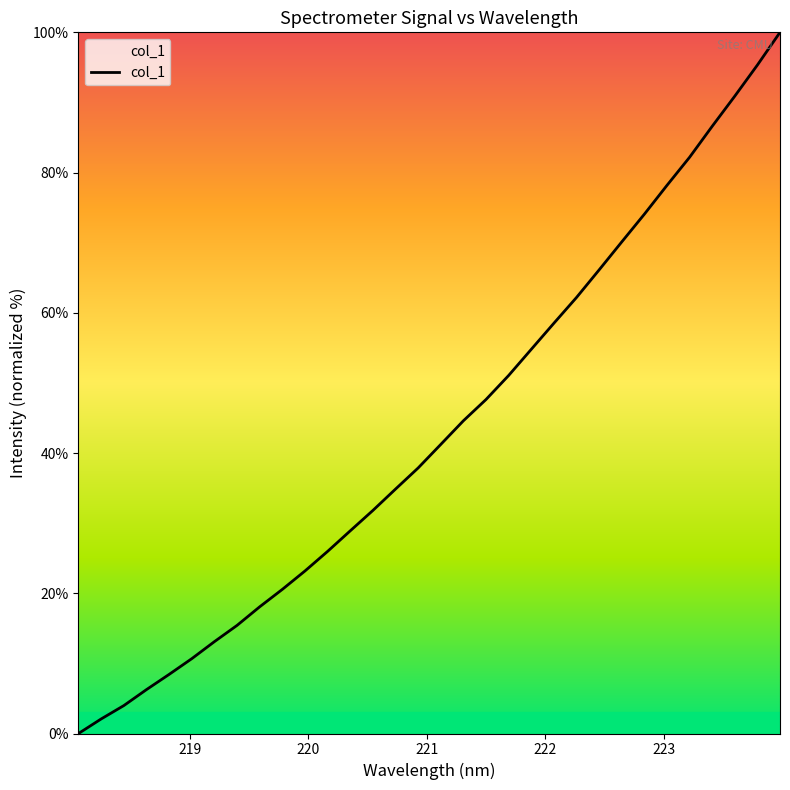

What is the difference between the maximum and minimum values?

100.0